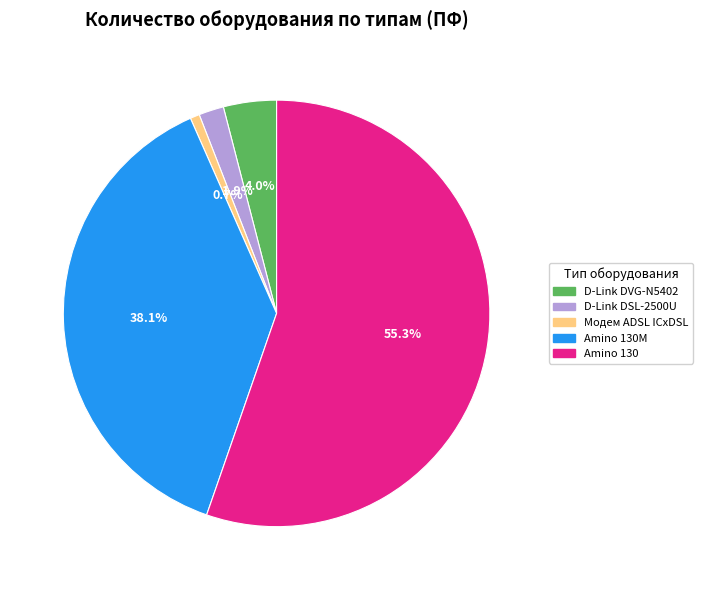

To the nearest percent, what is the difference between the largest and smallest slice percentages?

55%